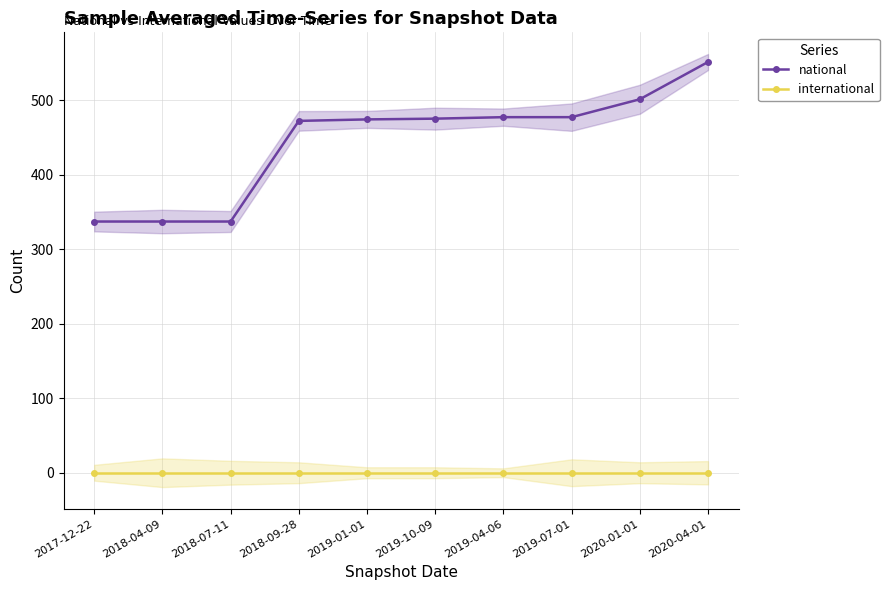

What is the label of the 2nd point from the left?

2018-04-09